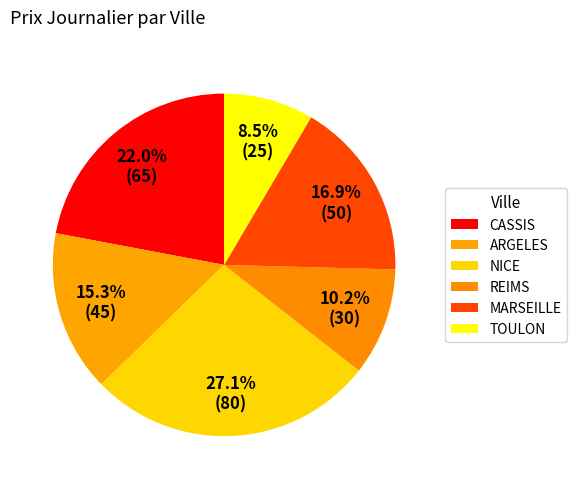

Rank the categories by value from highest to lowest.

NICE, CASSIS, MARSEILLE, ARGELES, REIMS, TOULON